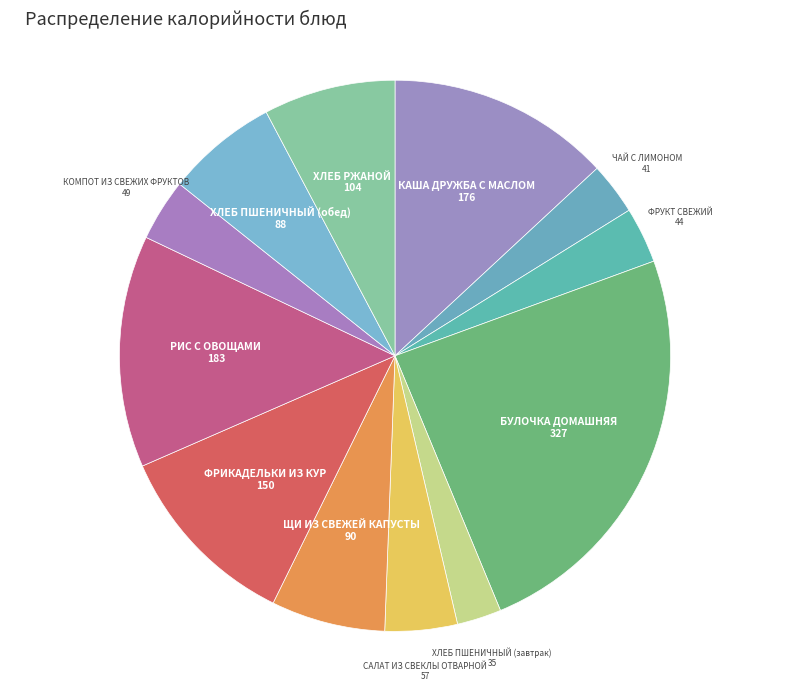

Count the number of slices in the pie.

12